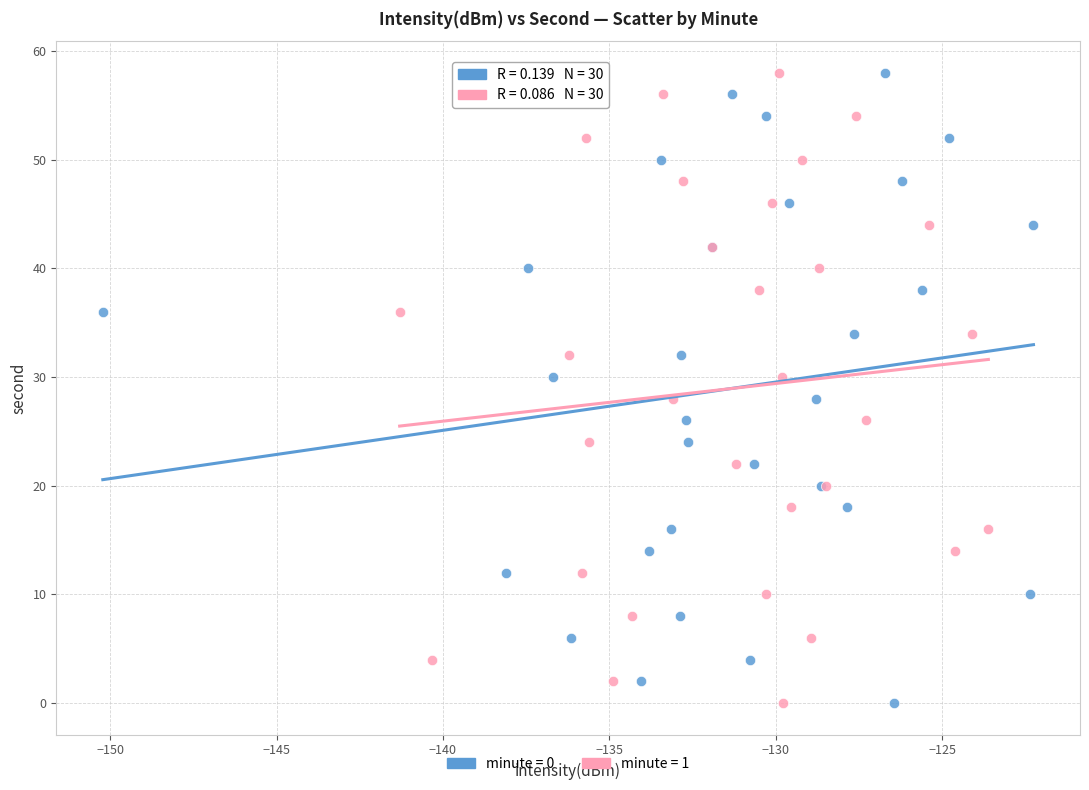

What are all the series names shown in the legend?

minute = 0, minute = 1